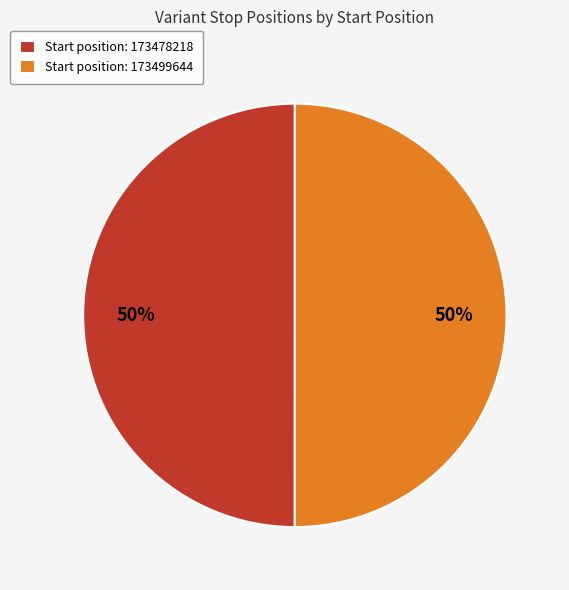

Count the number of slices in the pie.

2